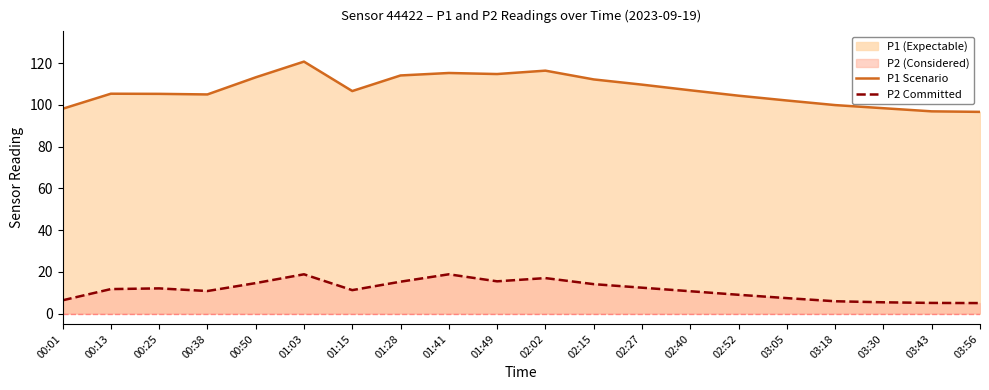

What is the total value across all series at 00:13?

117.0